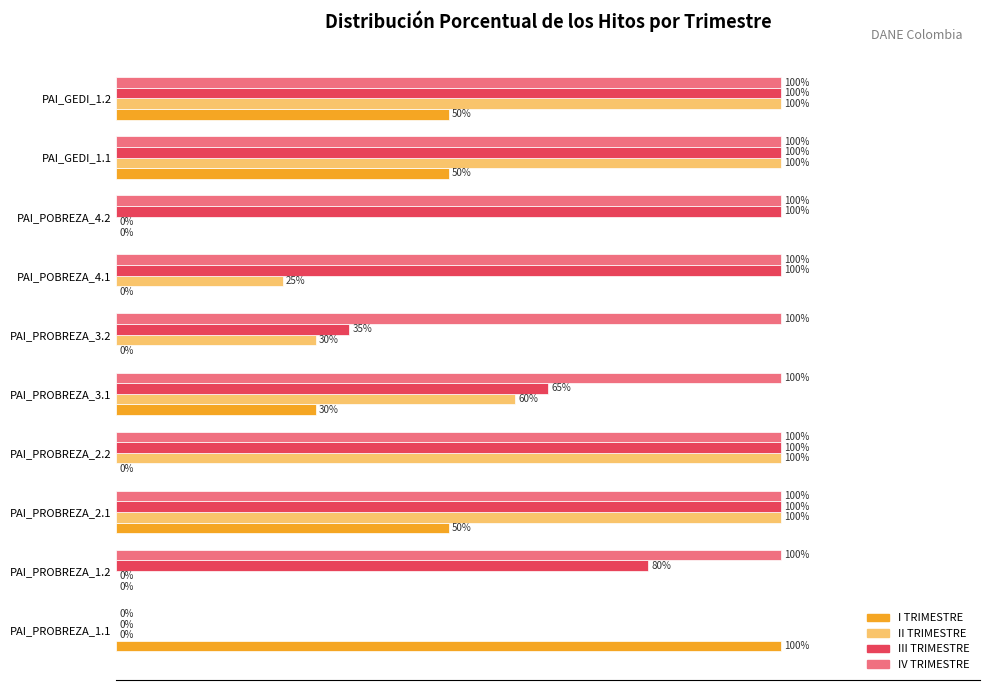

Is the value of IV TRIMESTRE at PAI_PROBREZA_3.2 greater than the value of I TRIMESTRE at PAI_PROBREZA_2.1?

Yes